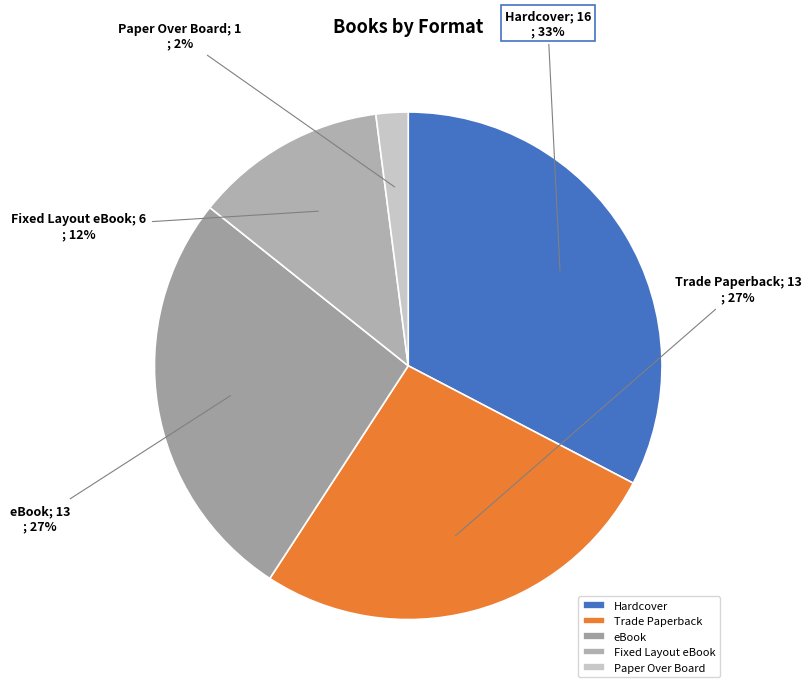

What is the smallest slice in the pie chart?

Paper Over Board